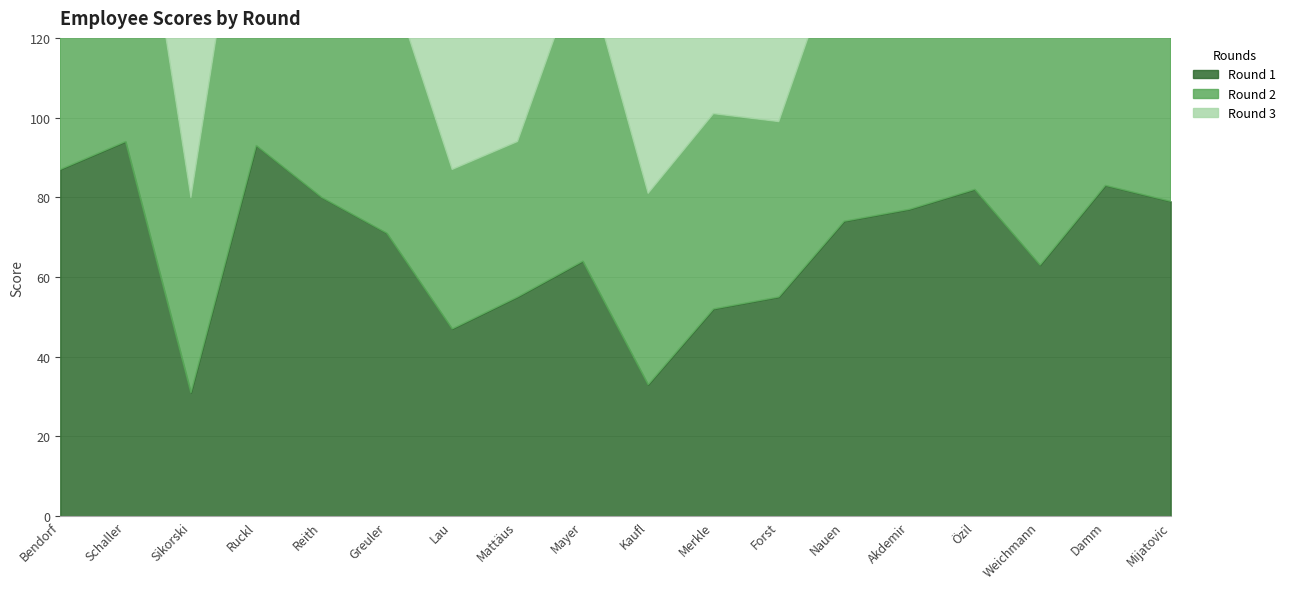

What is the maximum value shown in the chart?

97